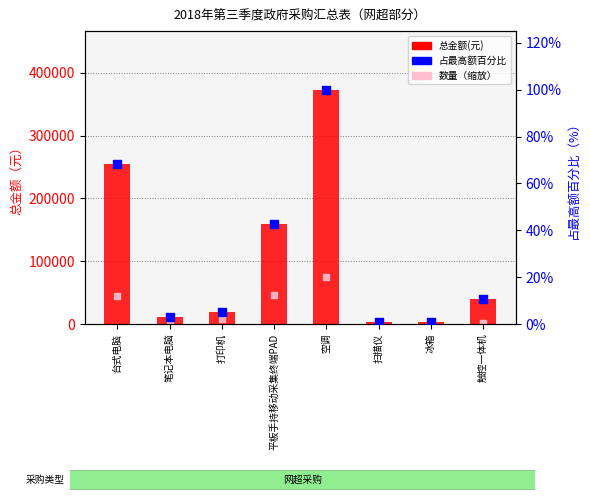

Which series has the largest total across all categories?

总金额(元)